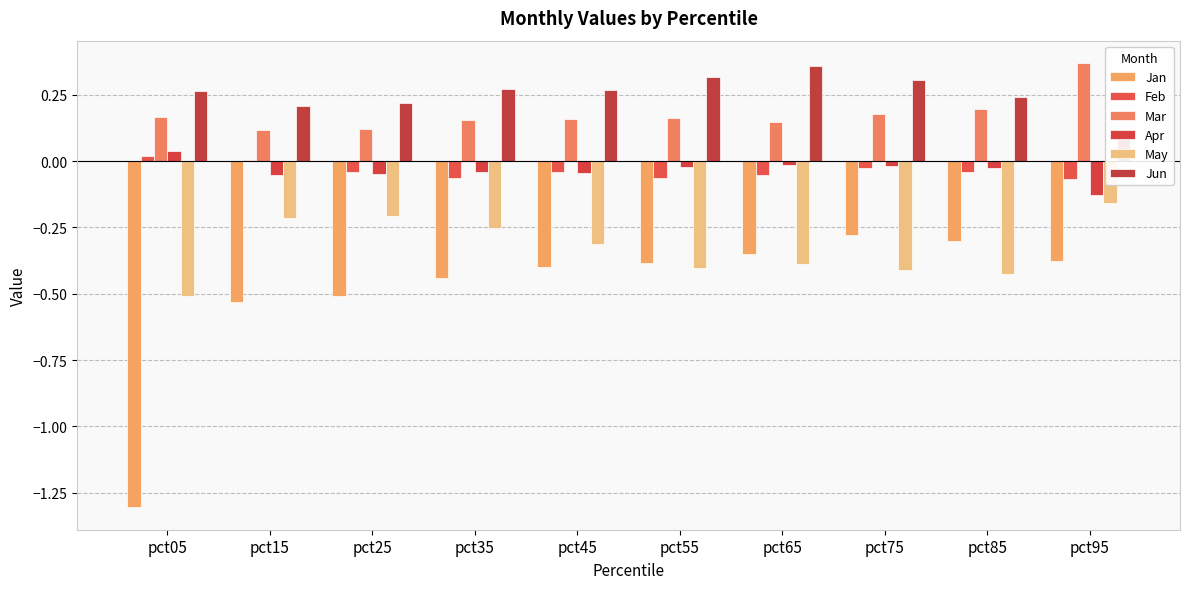

What is the sum of the Jun values at pct55 and pct85?

0.6